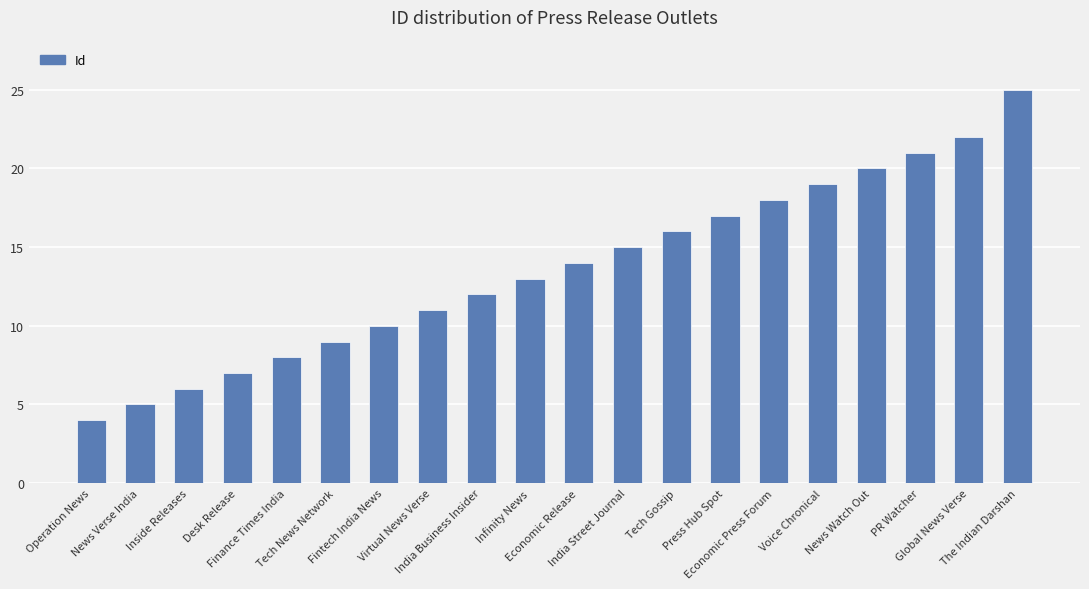

What is the label of the 7th bar from the right?

Press Hub Spot